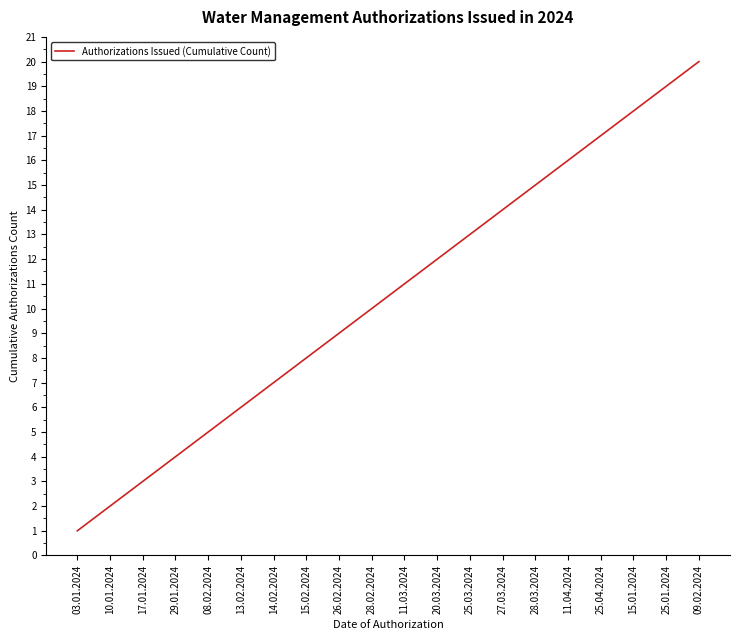

What position from the left is 08.02.2024?

5